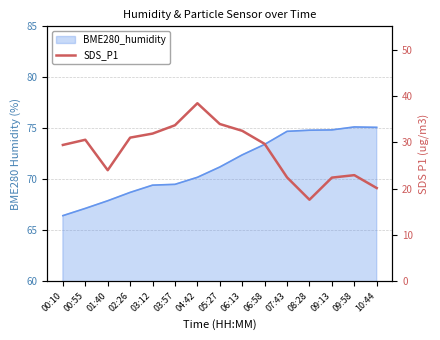

What is the difference between the second highest and minimum values?

16.3